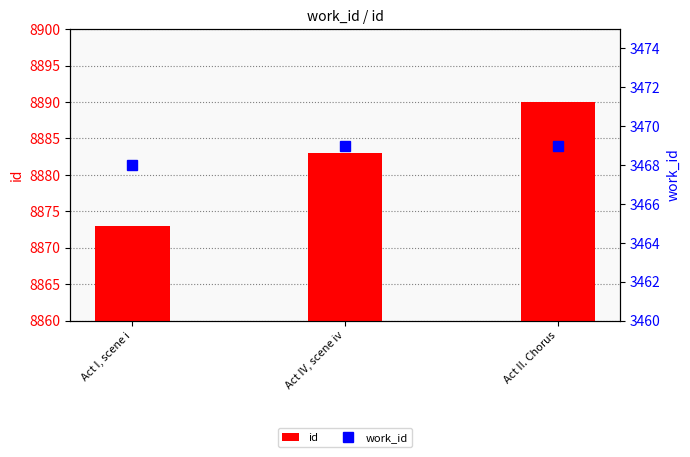

How many data points in work_id are less than 3469?

1